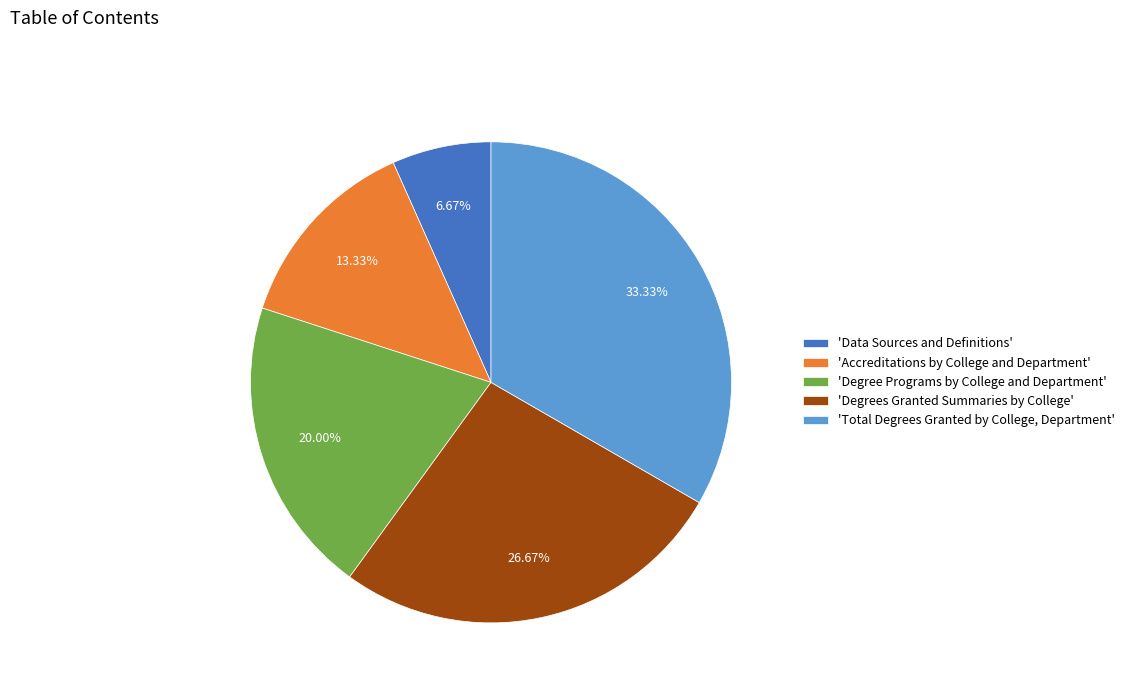

Does any single category account for the majority?

No